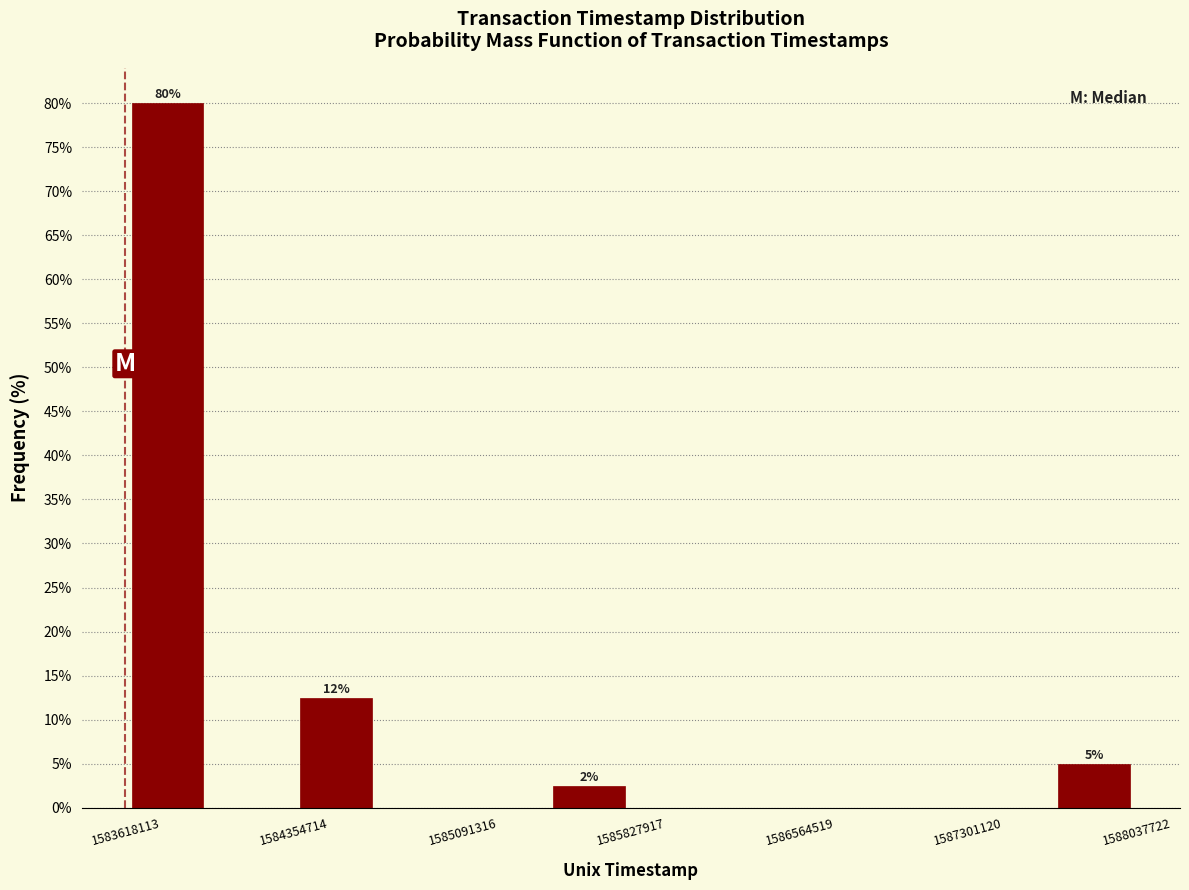

Around what value on the x-axis is the tallest bar? Give the approximate position of its centre, as read against the axis.

1583800000